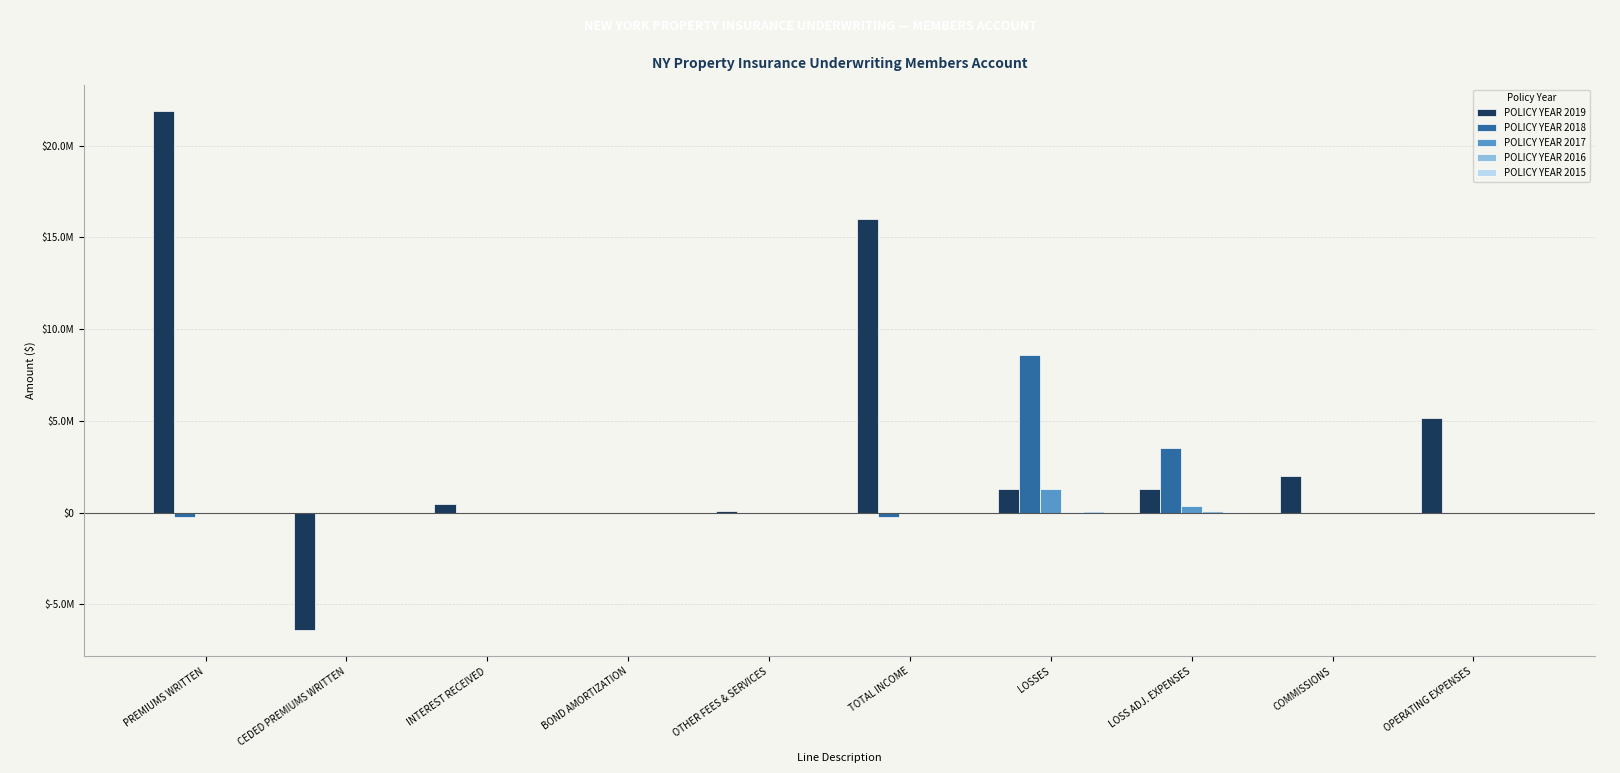

What is the smallest value displayed?

-6424341